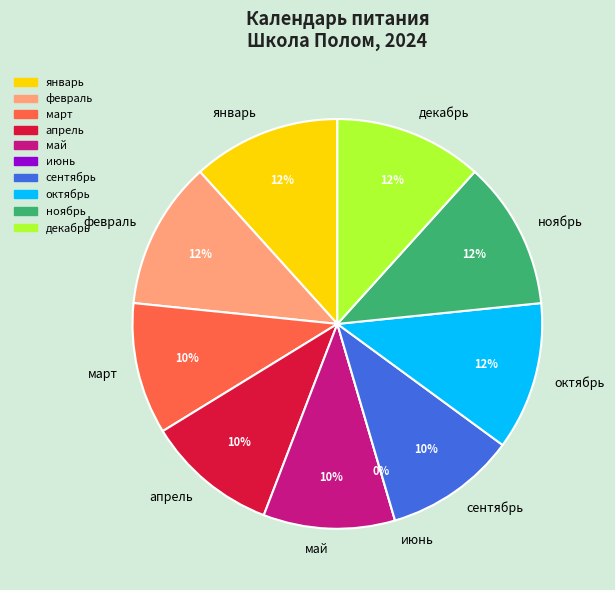

Count the number of slices in the pie.

10